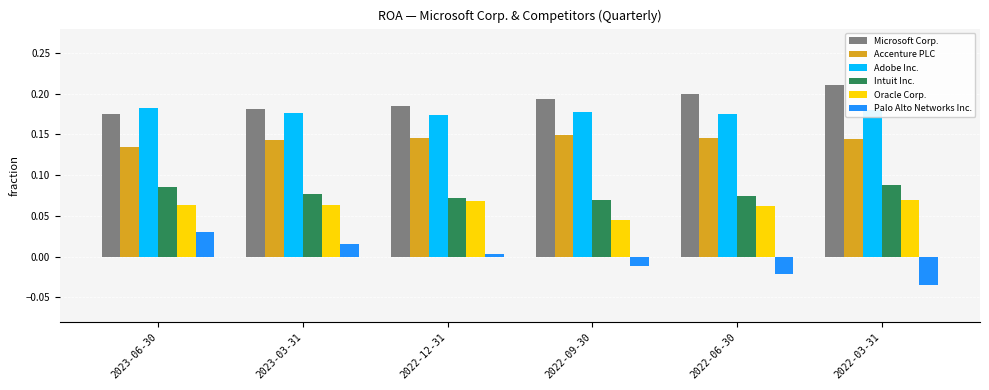

Which series has the largest total across all categories?

Microsoft Corp.